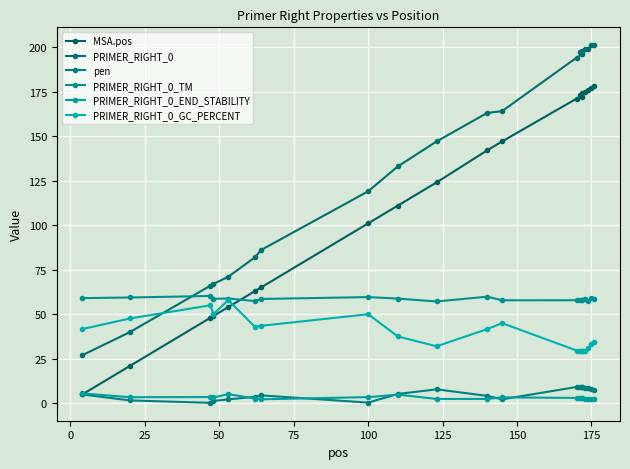

Reading left to right, transcribe all the data shown in this chart.

MSA.pos: 5.0	21.0	48.0	49.0	54.0	63.0	65.0	101.0	111.0	124.0	142.0	147.0	171.0	172.0	173.0	174.0	175.0	176.0	177.0	178.0
PRIMER_RIGHT_0: 27.0	40.0	66.0	67.0	71.0	82.0	86.0	119.0	133.0	147.0	163.0	164.0	194.0	196.0	197.0	198.0	199.0	199.0	201.0	201.0
pen: 5.0	1.6	0.2	1.3	2.2	3.6	4.4	0.4	5.2	7.8	4.2	2.2	9.2	8.9	9.2	8.9	8.3	8.5	7.8	7.3
PRIMER_RIGHT_0_TM: 59.0	59.4	60.2	58.7	58.8	57.4	58.6	59.6	58.8	57.2	59.9	57.8	57.9	58.1	57.9	58.1	58.7	57.5	59.2	58.7
PRIMER_RIGHT_0_END_STABILITY: 5.5	3.4	3.5	3.3	5.1	2.7	2.2	3.5	4.8	2.4	2.4	3.3	3.0	2.7	3.0	2.7	2.3	2.4	2.3	2.7
PRIMER_RIGHT_0_GC_PERCENT: 41.7	47.6	55.0	50.0	57.9	42.9	43.5	50.0	37.5	32.0	41.7	45.0	29.6	29.6	29.6	29.6	29.6	30.8	33.3	34.6